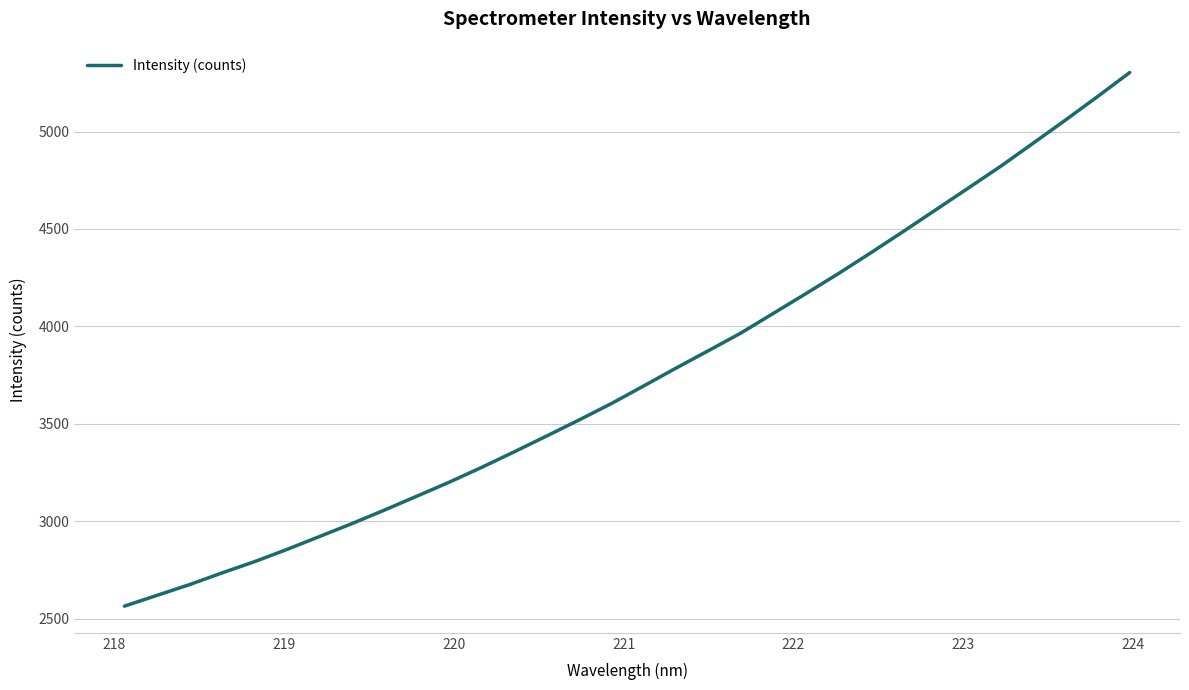

What is the greatest value displayed?

5302.8